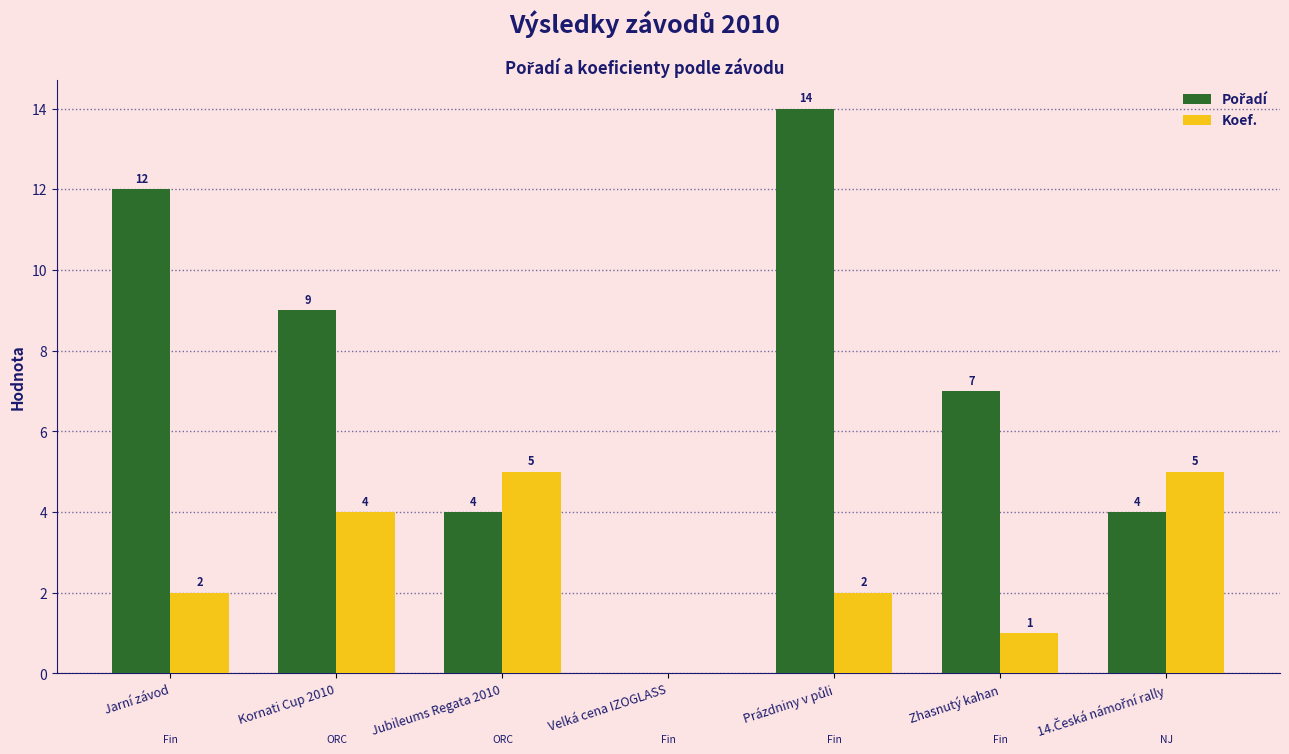

How many Koef. values are between 1 and 5?

6